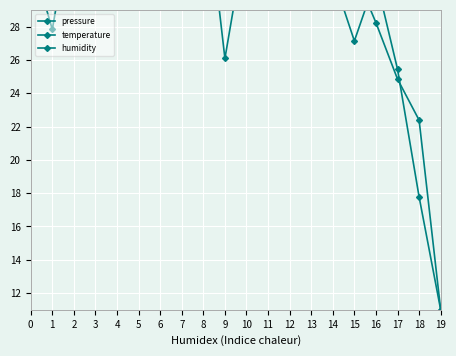

What is the value of the pressure point at the 13th from the left?

33.3